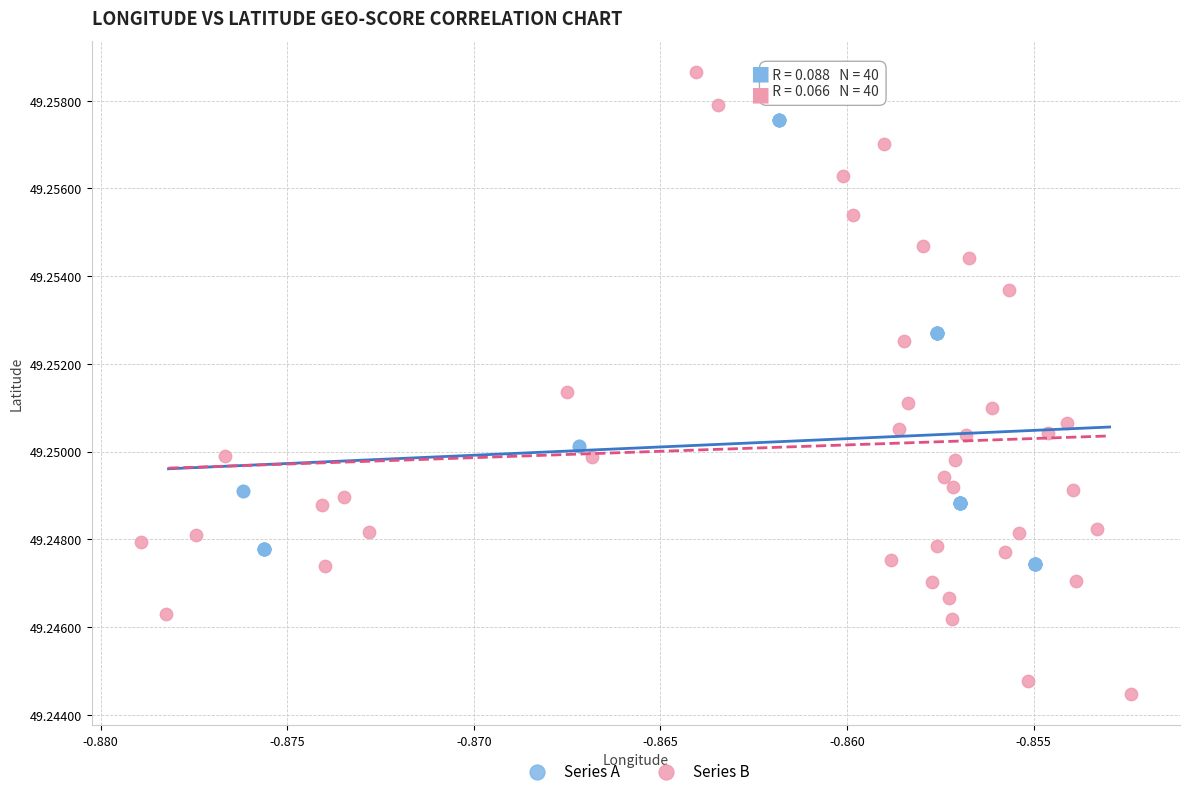

Which series reaches the minimum Y coordinate?

Series B